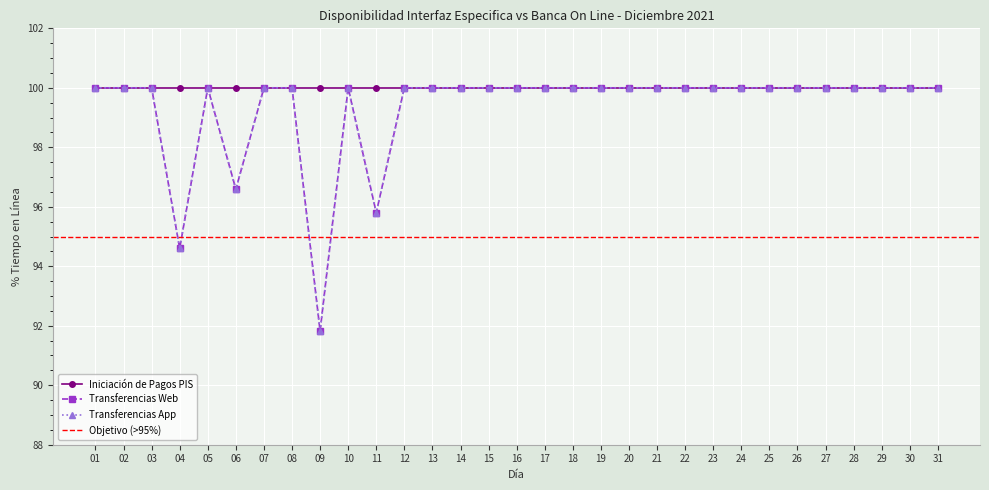

Read the Transferencias Web value at 07.

100.0